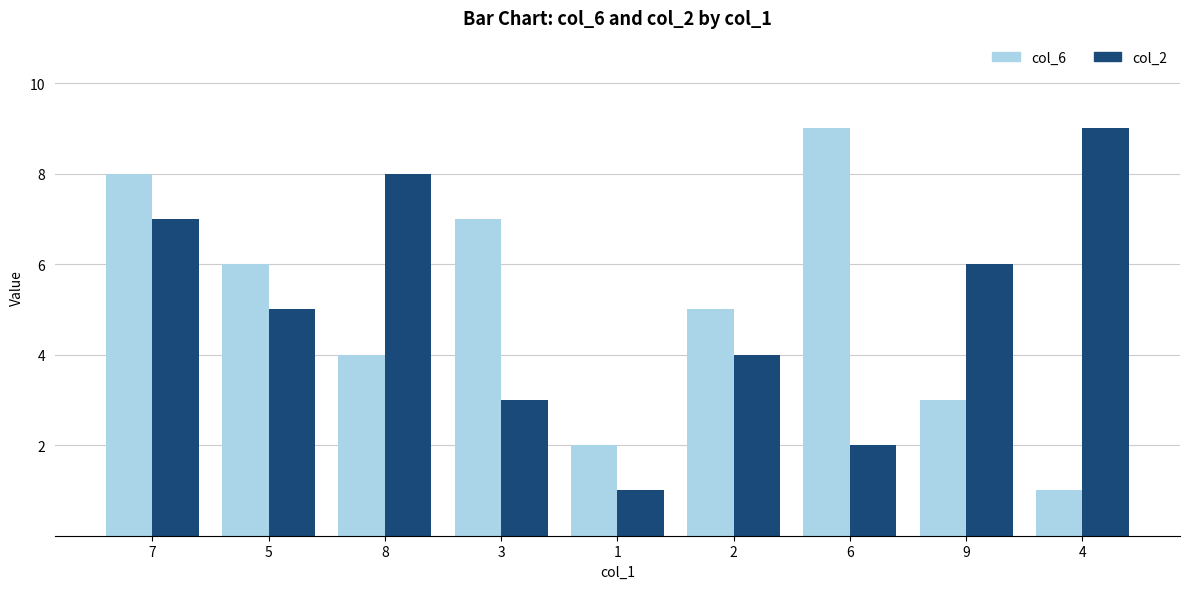

Rank the series at 3 from lowest to highest value.

col_2, col_6